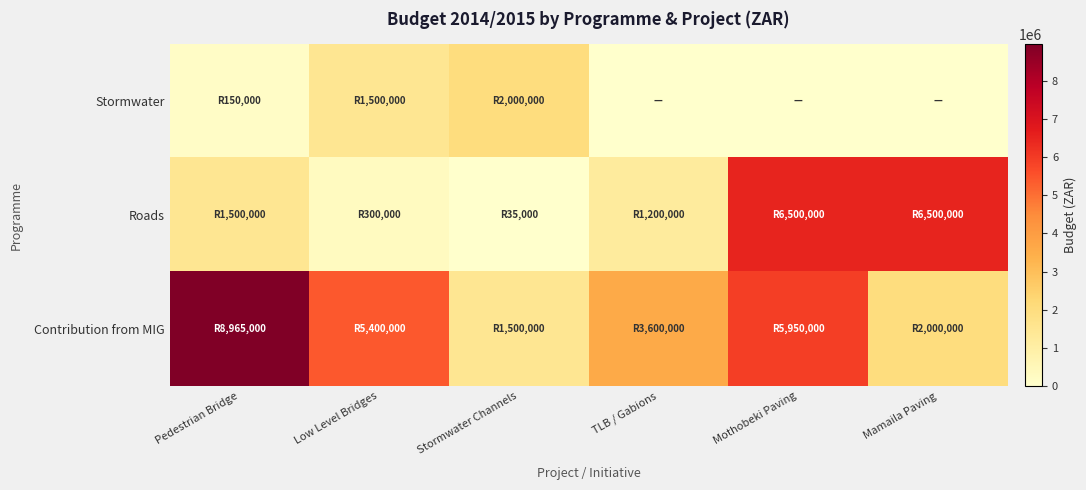

At which category does the chart reach its minimum across all series?

TLB / Gabions